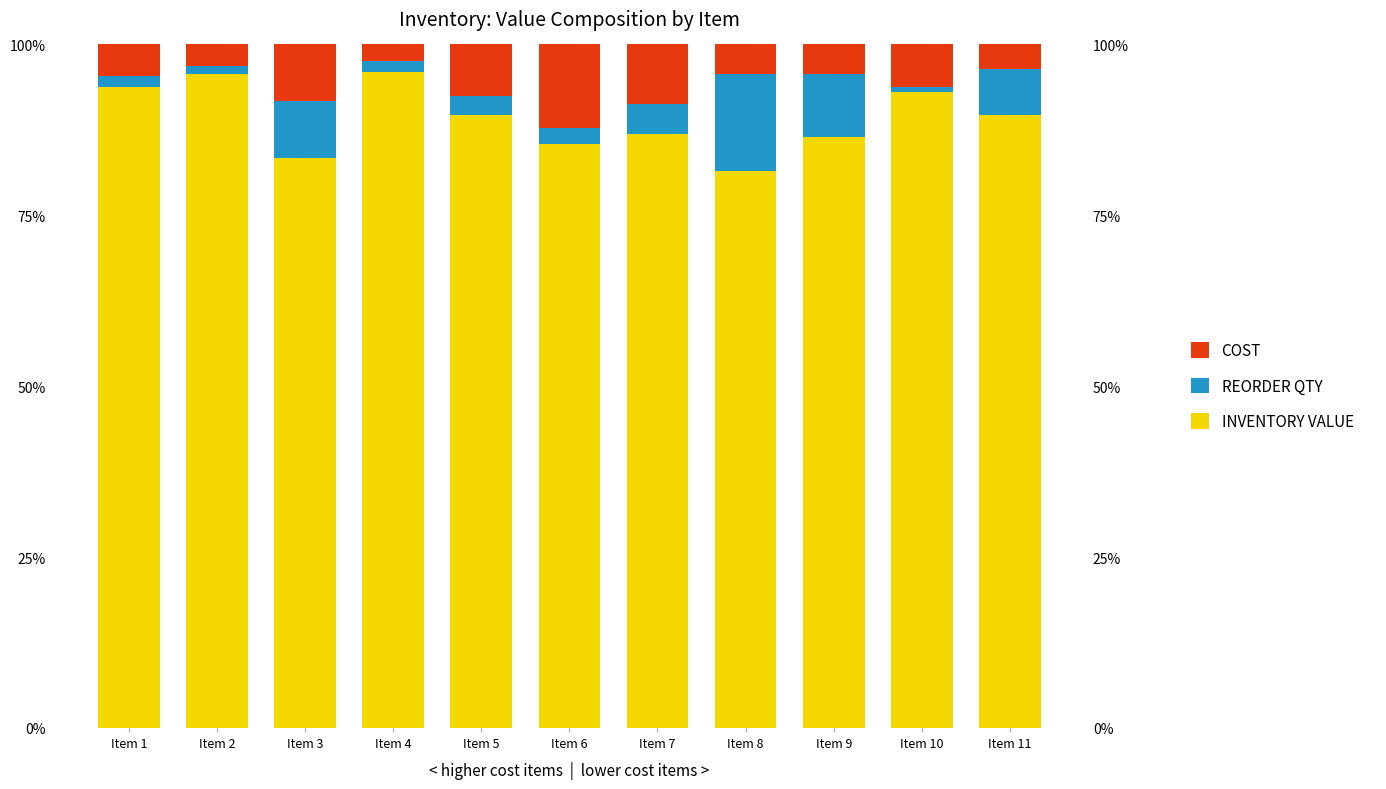

What is the smallest value displayed?

0.8